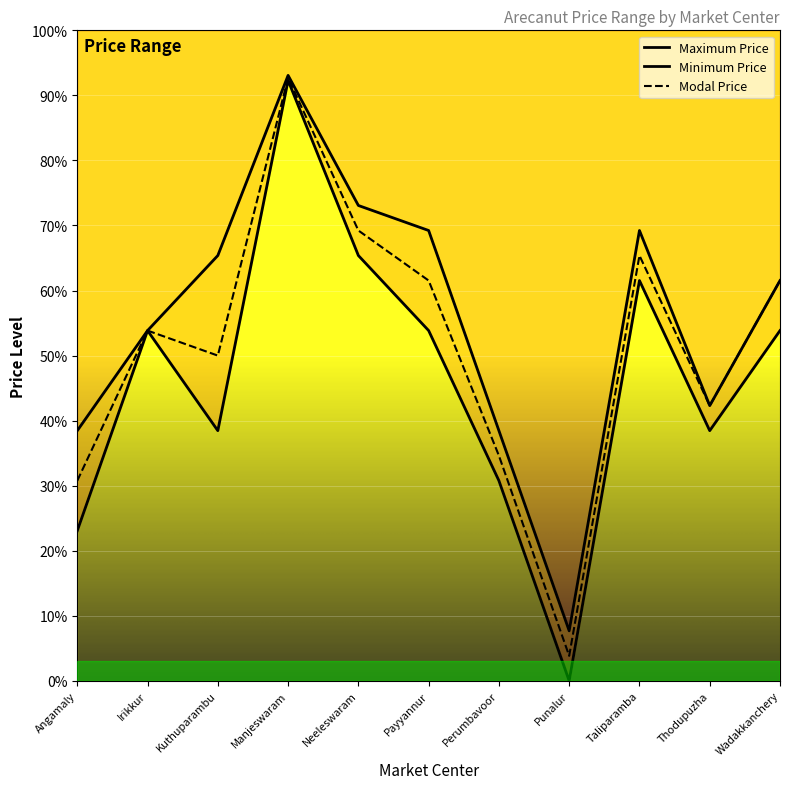

Which category has the highest value across all series?

Manjeswaram